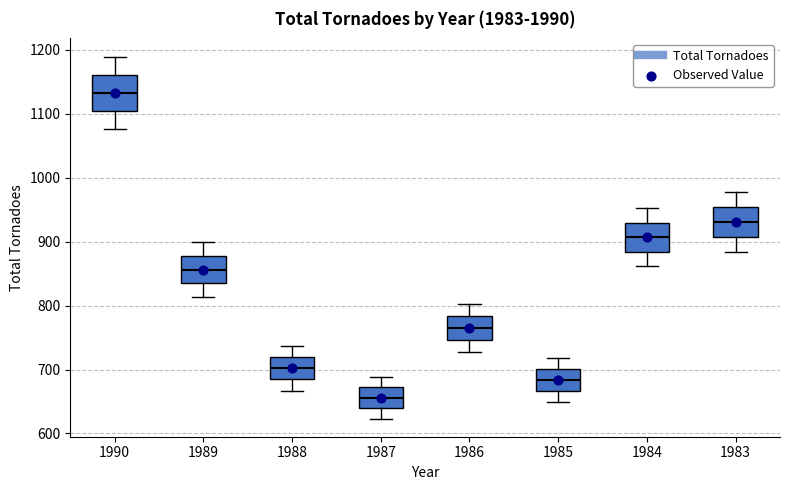

Reading left to right, transcribe this box plot: for each box, give where its median line is, the range the box spans, and where its two whiskers end, as read against the y-axis. The values are not printed on the chart, so give them approximately, as read against the axis.

1990: median 1130, box 1100 to 1160, whiskers 1080 to 1190
1989: median 860, box 830 to 880, whiskers 810 to 900
1988: median 700, box 680 to 720, whiskers 670 to 740
1987: median 660, box 640 to 670, whiskers 620 to 690
1986: median 770, box 750 to 780, whiskers 730 to 800
1985: median 680, box 670 to 700, whiskers 650 to 720
1984: median 910, box 880 to 930, whiskers 860 to 950
1983: median 930, box 910 to 950, whiskers 880 to 980